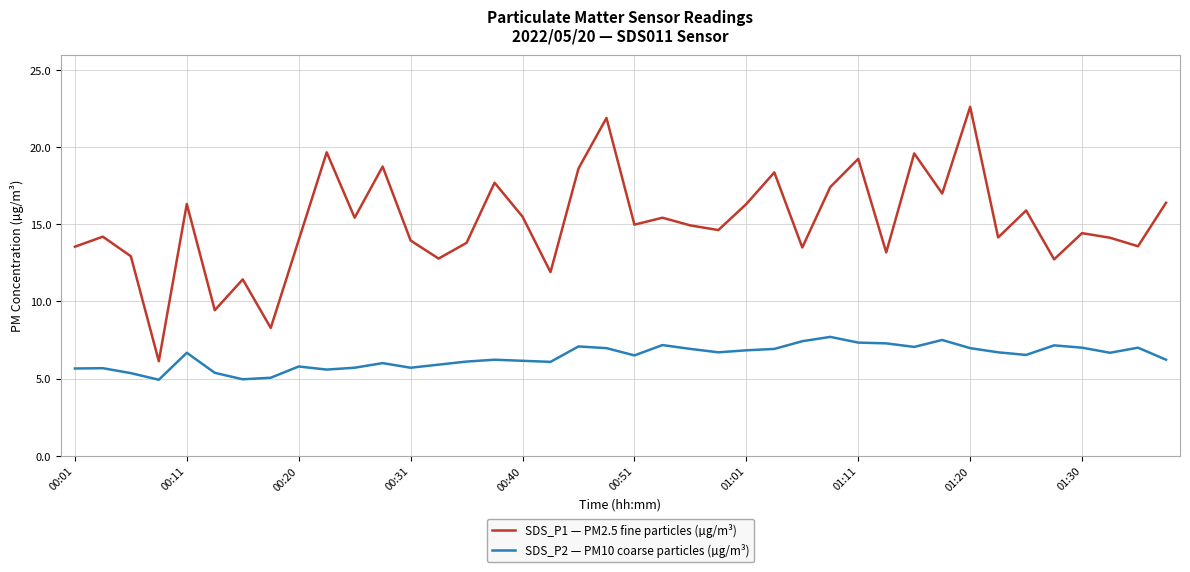

True or false: SDS_P2 — PM10 coarse particles (µg/m³) and SDS_P1 — PM2.5 fine particles (µg/m³) intersect in this chart.

False